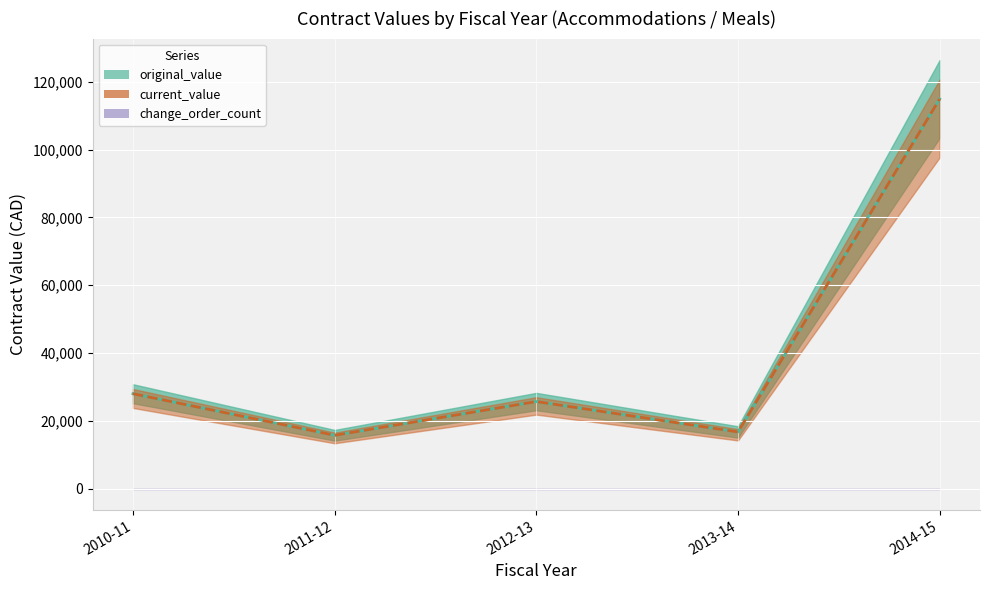

Is it true that current_value equals 11141.4 at 2012-13?

False